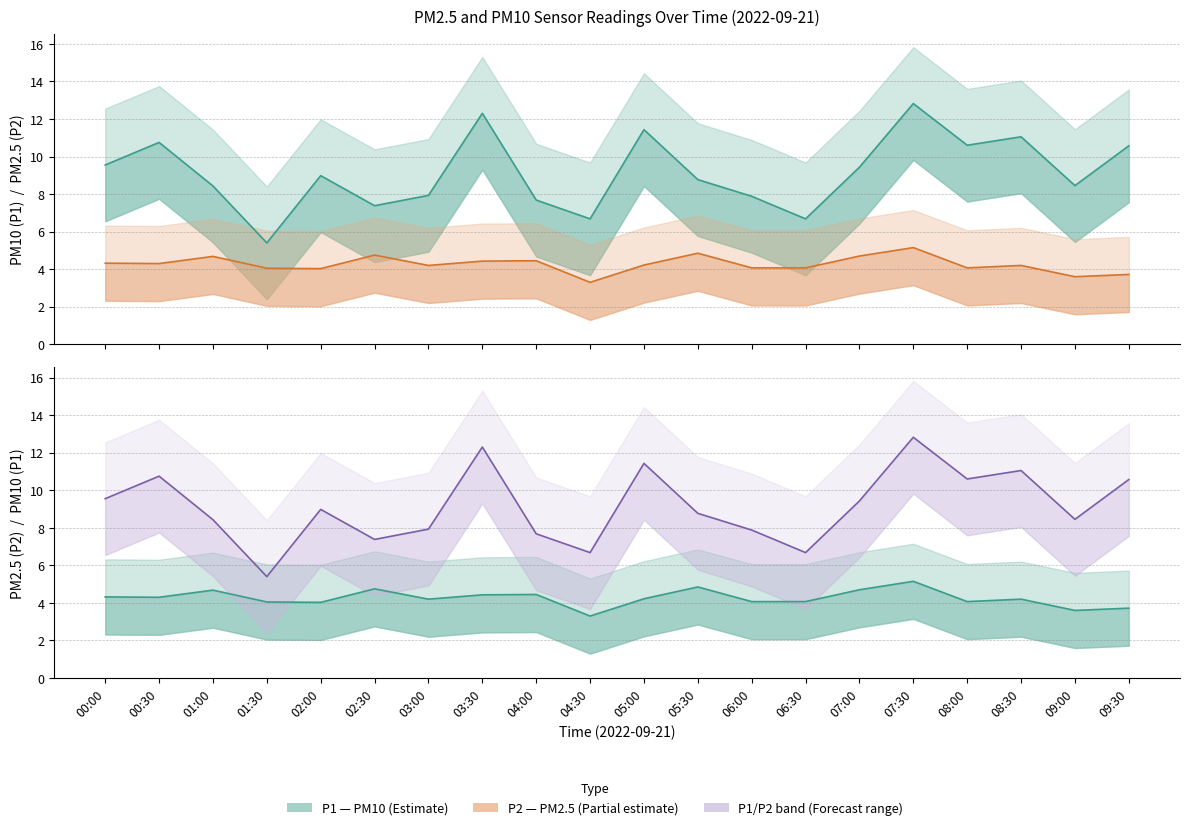

What position from the right is 00:00?

20